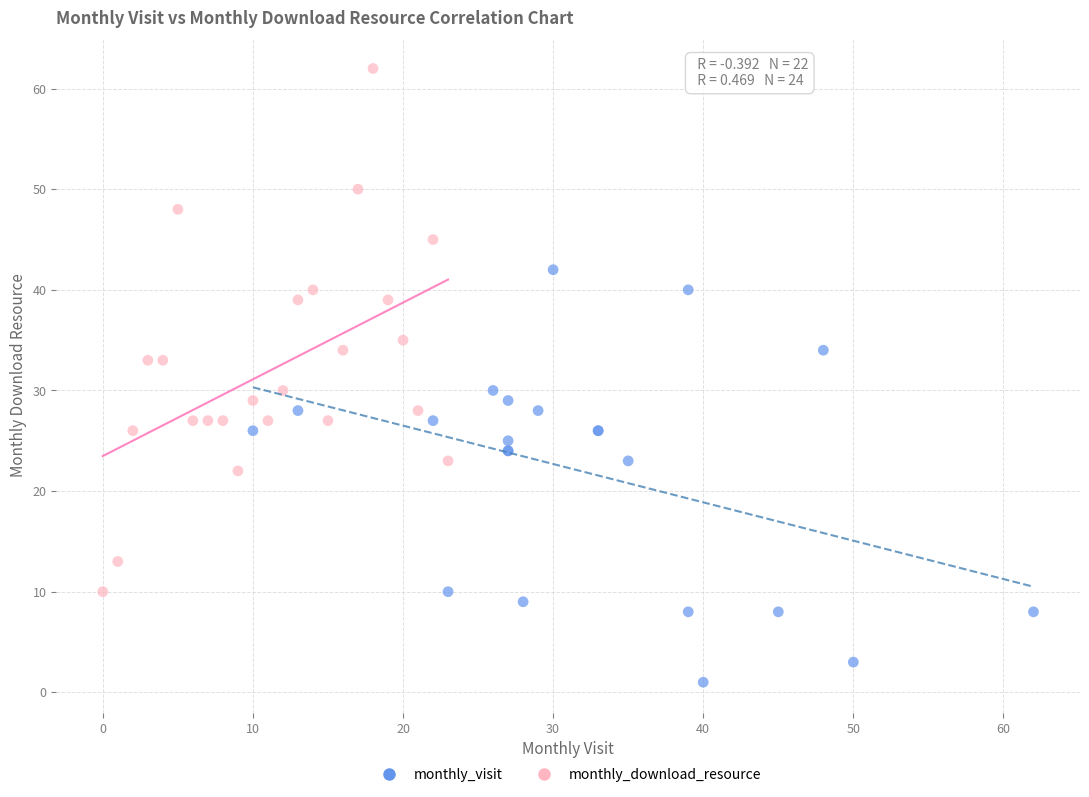

Which series has the largest Y range (max minus min)?

monthly_download_resource